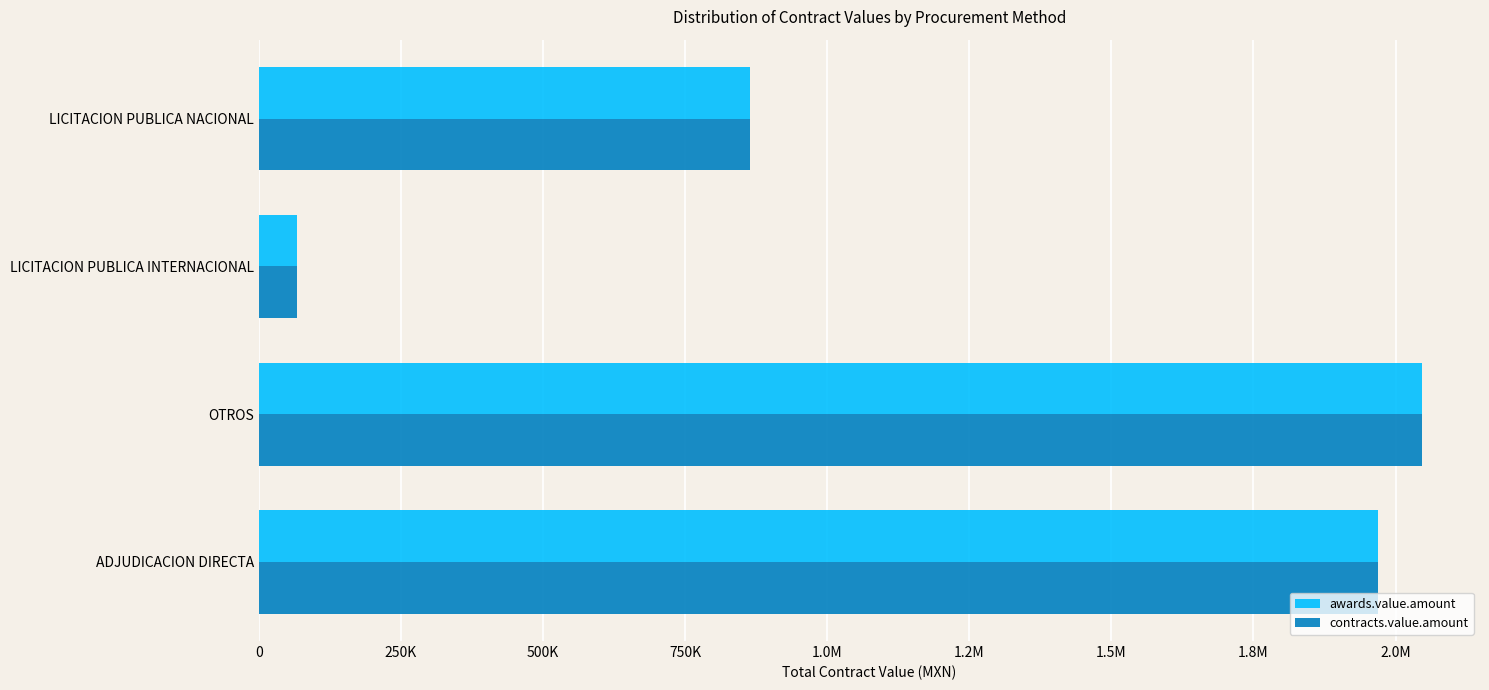

What are all the series names shown in the legend?

awards.value.amount, contracts.value.amount